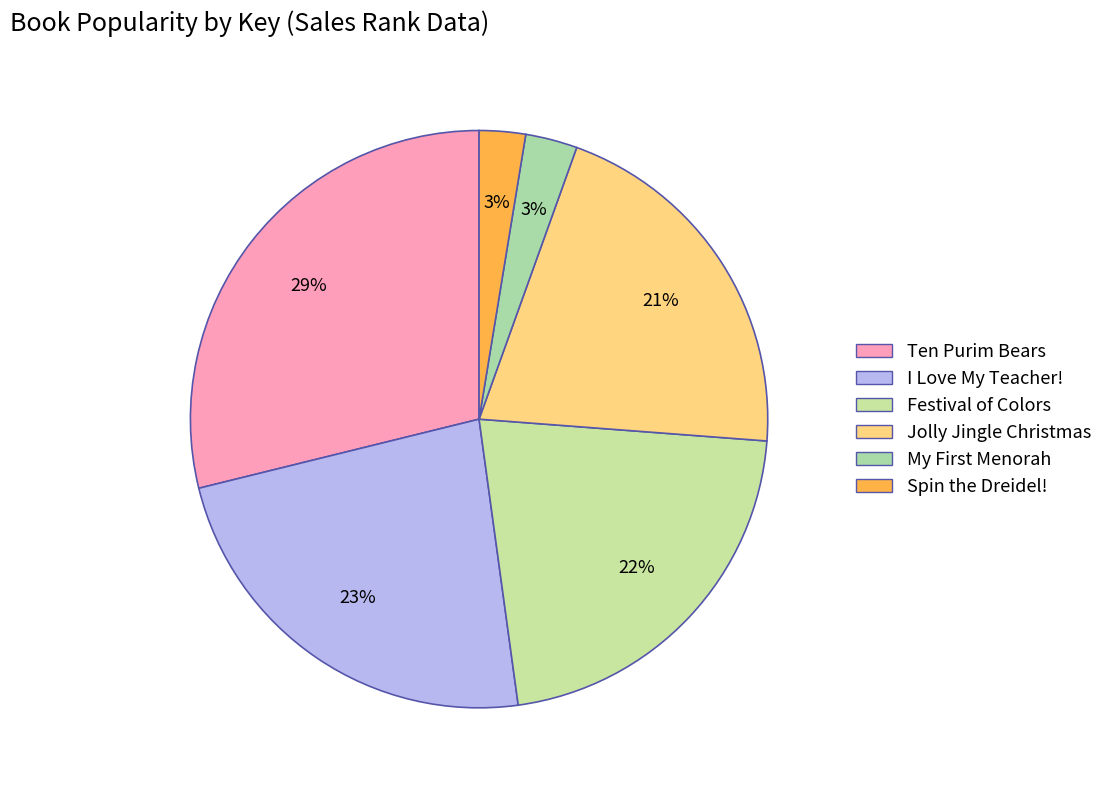

Does Spin the Dreidel! represent more than half of the total?

No